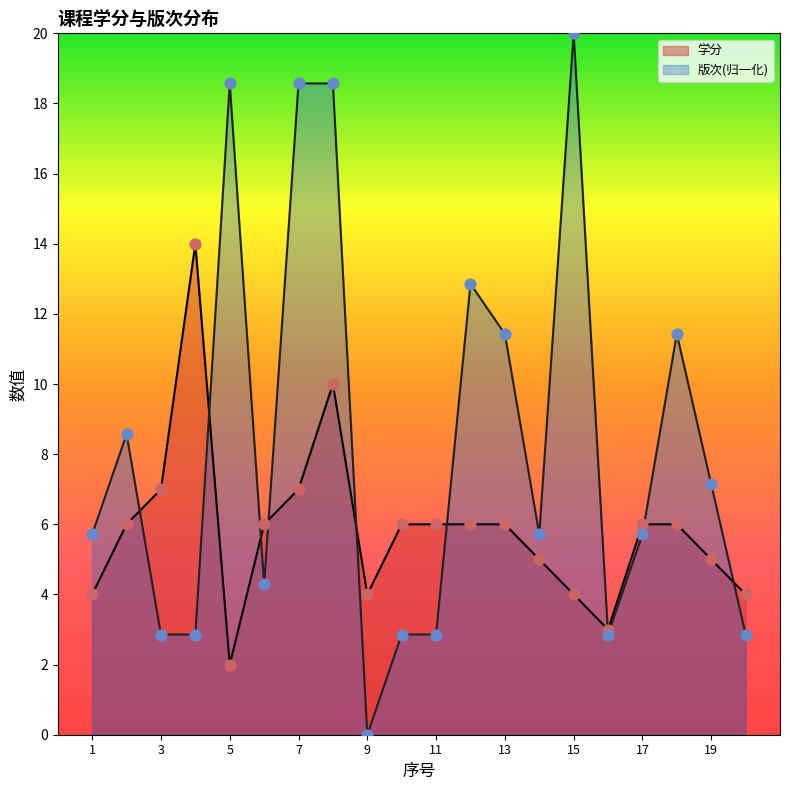

At which category is the sum across all series the highest?

8